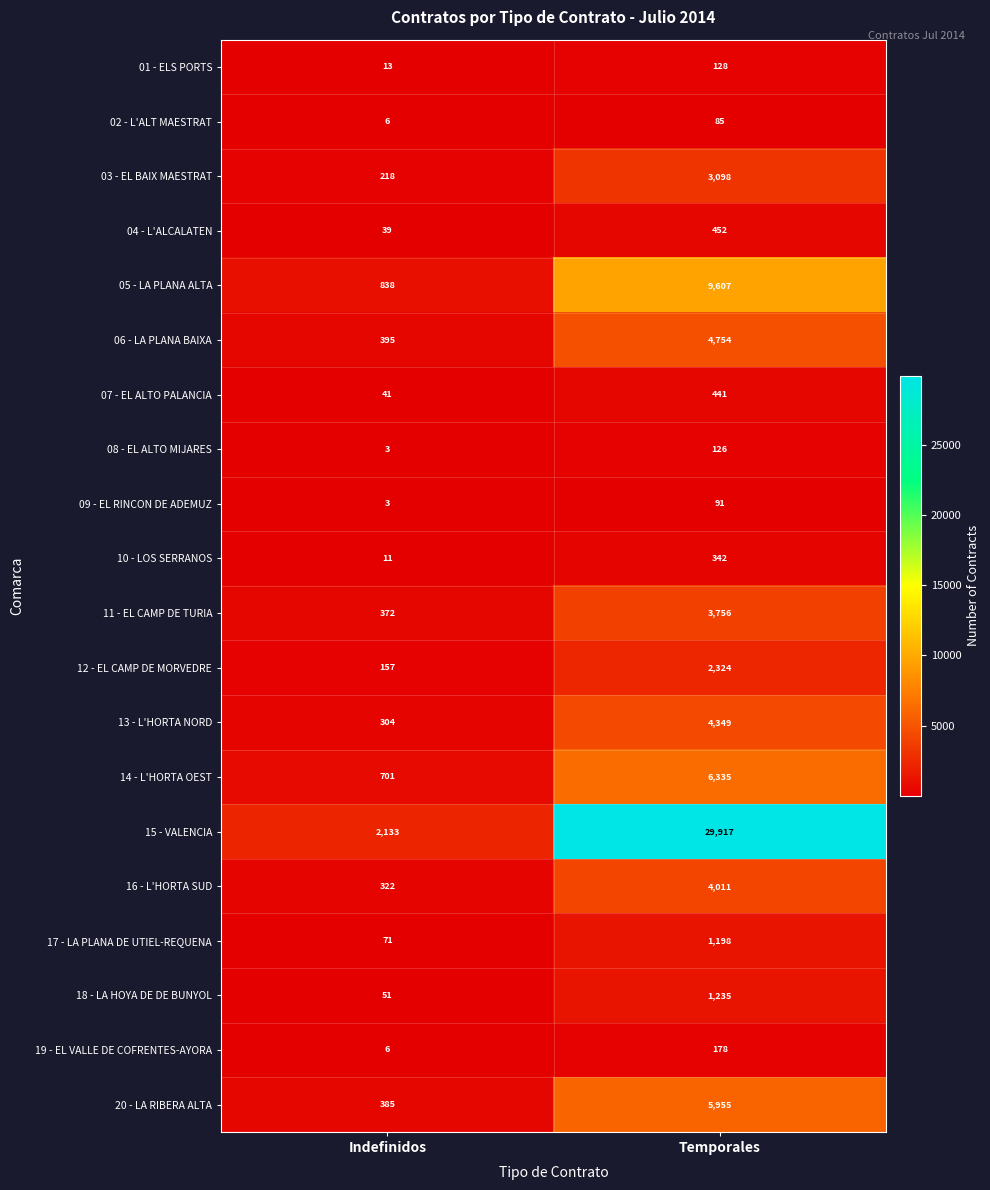

Which series has the widest spread of values?

15 - VALENCIA